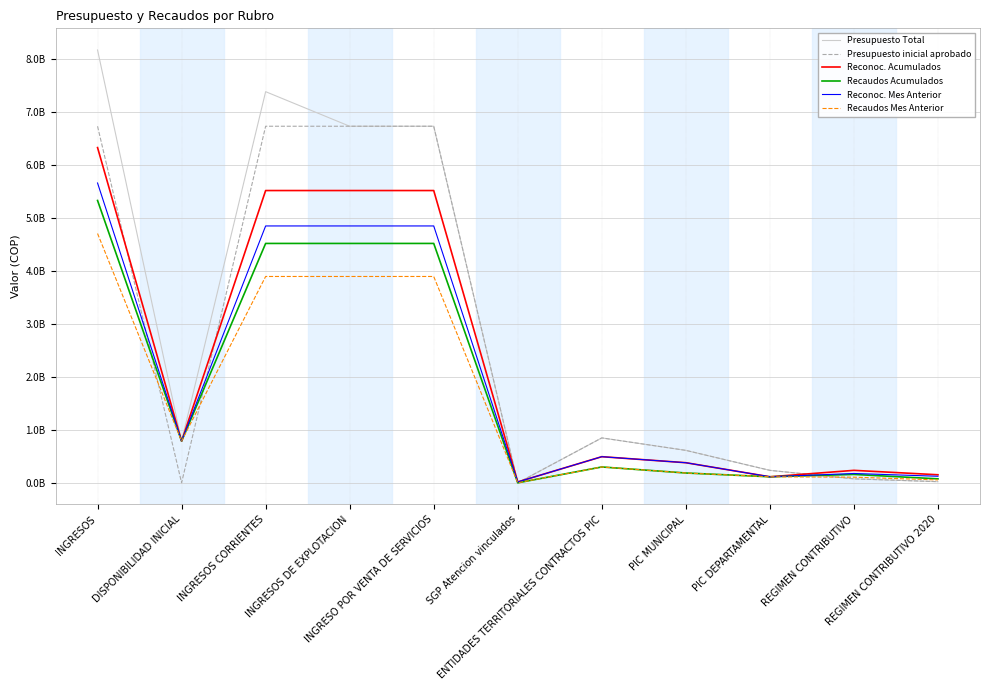

True or false: Recaudos Acumulados and Recaudos Mes Anterior intersect in this chart.

False